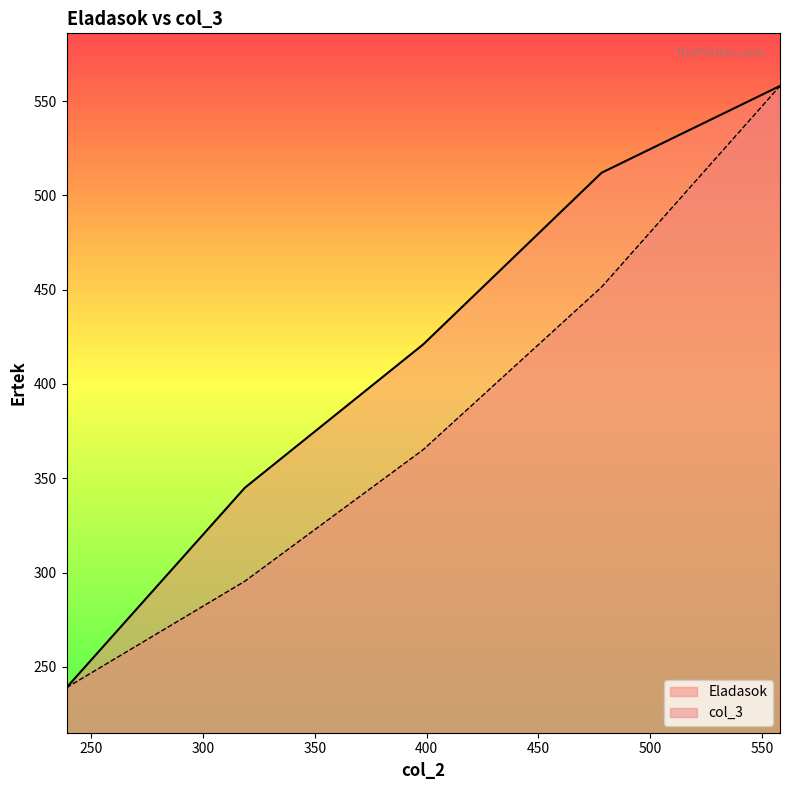

What is the smallest value displayed?

239.0